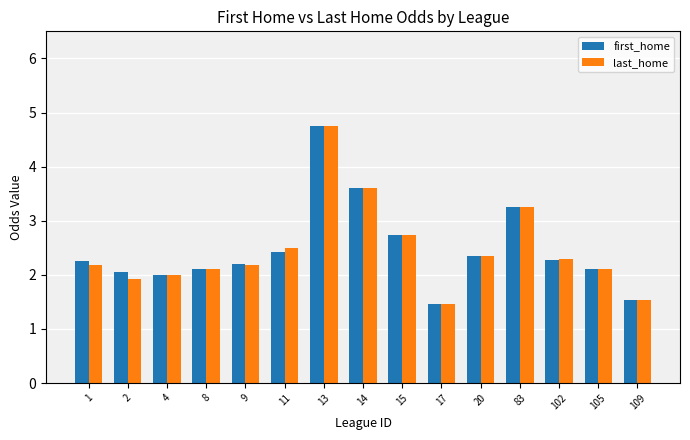

Between 8 and 17, which series saw the biggest shift?

last_home